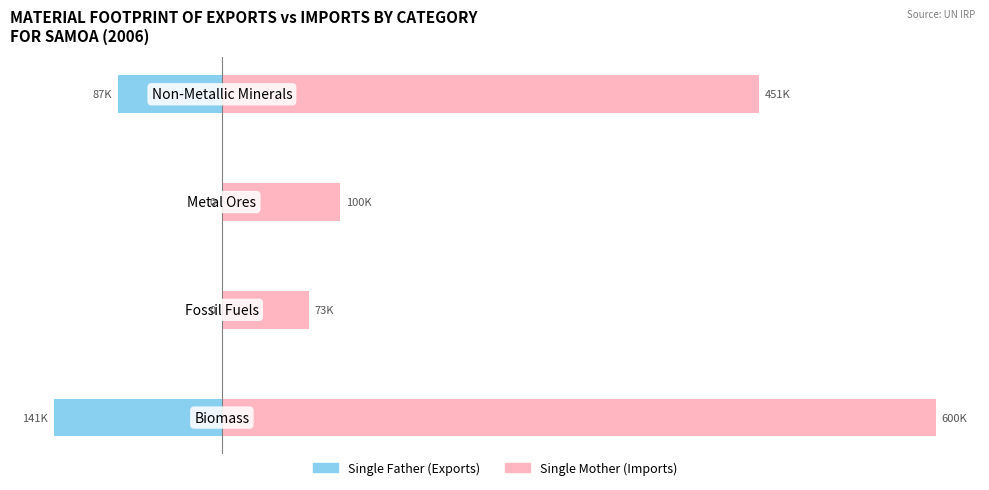

Which series has the largest total across all categories?

Single Mother